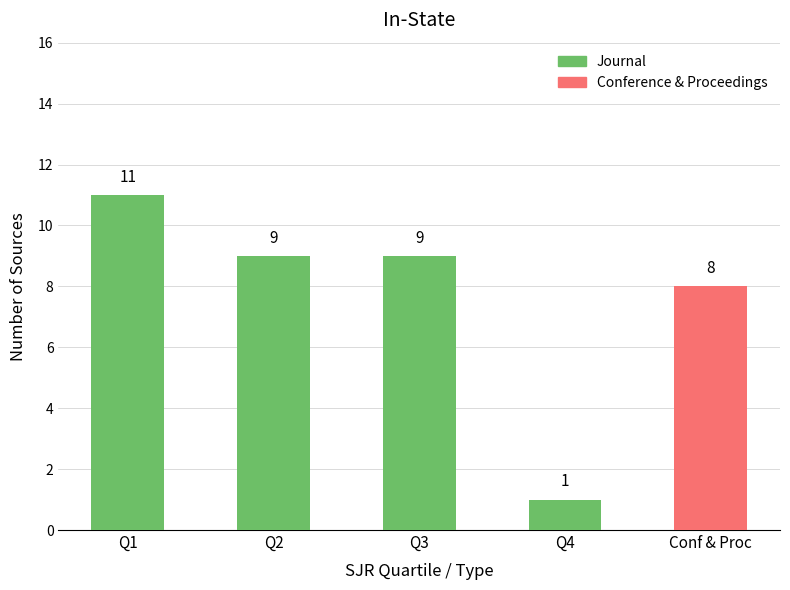

What are all the series names shown in the legend?

Journal, Conference & Proceedings